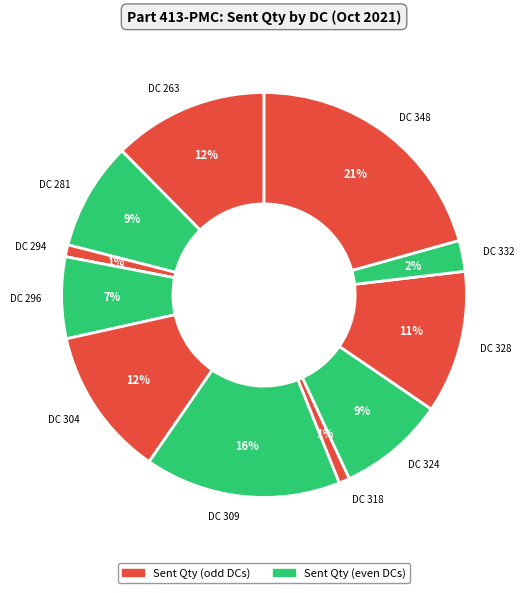

Is there a majority slice in this chart?

No